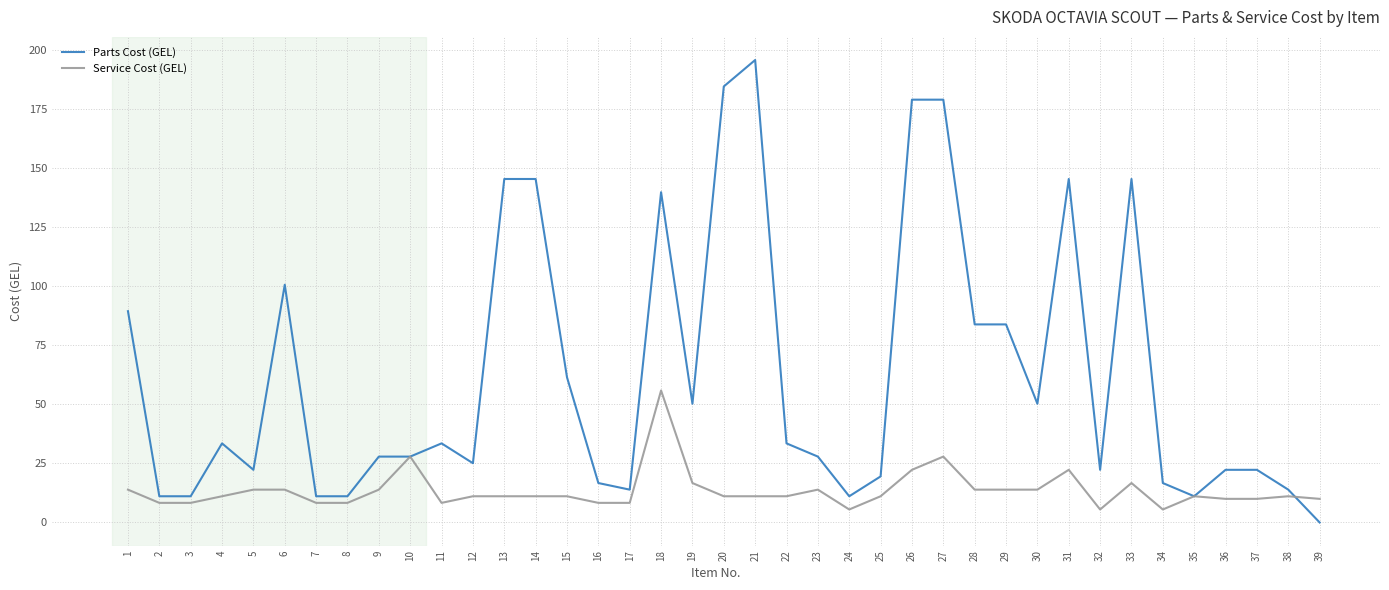

Which series has the widest spread of values?

Parts Cost (GEL)